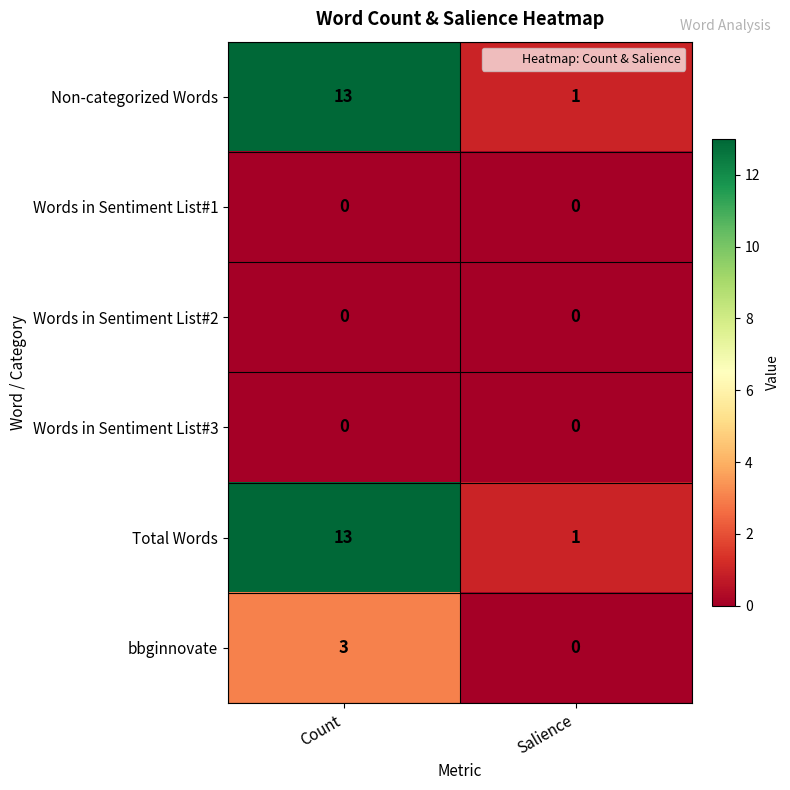

List the labels in order of bbginnovate value, smallest first.

Salience, Count